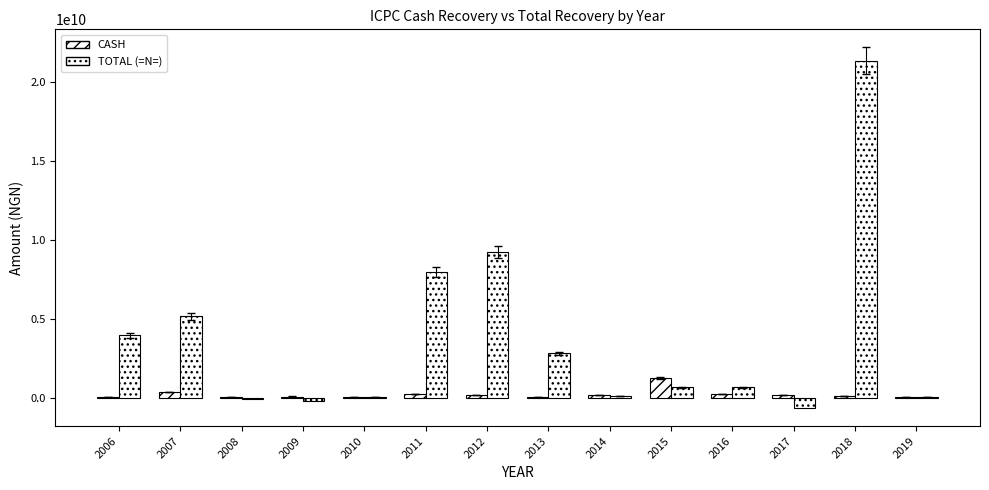

How many data points in TOTAL (=N=) are above 695326741?

7